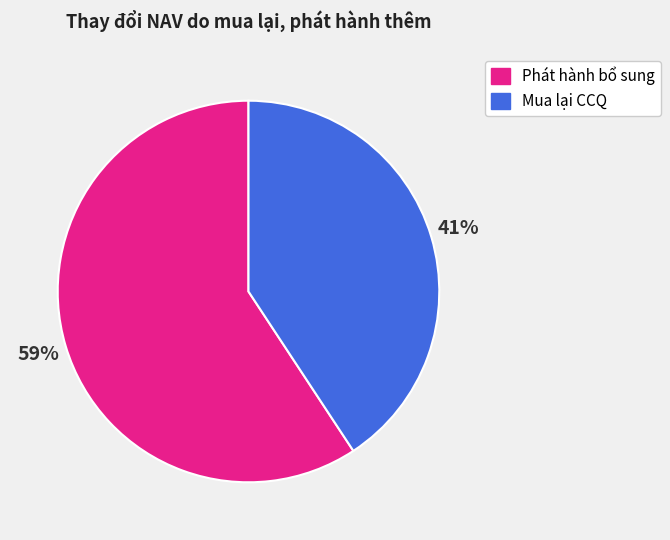

Combined, do Mua lại CCQ and Phát hành bổ sung account for over 50%?

Yes